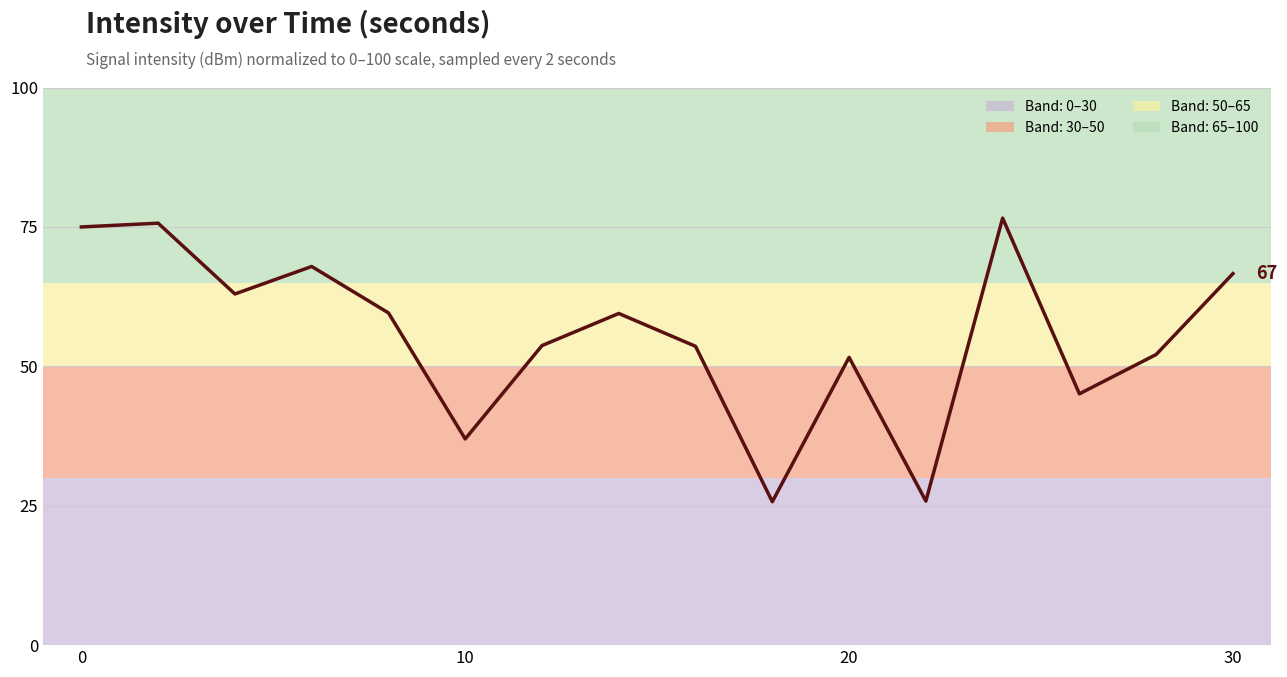

What is the difference between the maximum and minimum values?

50.9